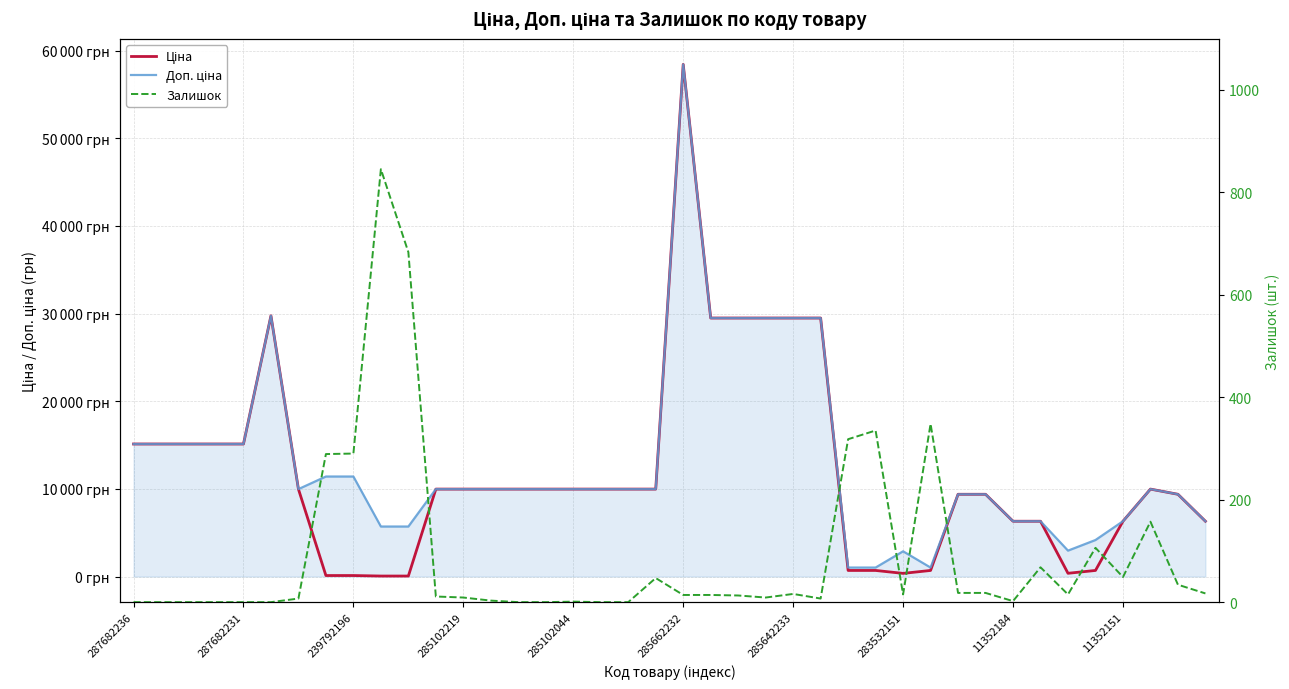

The value of Ціна at 285102219 is 26439.0. True or false?

False